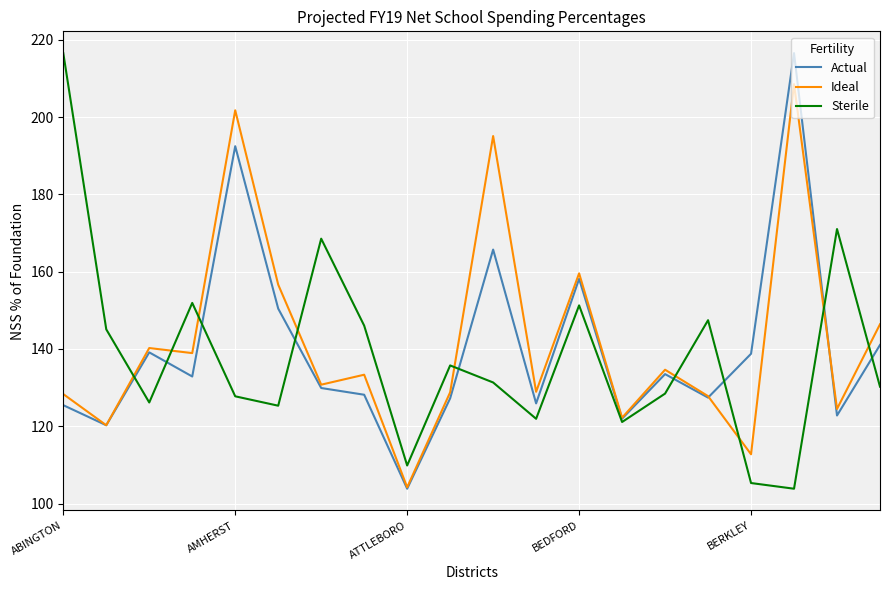

What is the minimum value for Ideal?

104.2